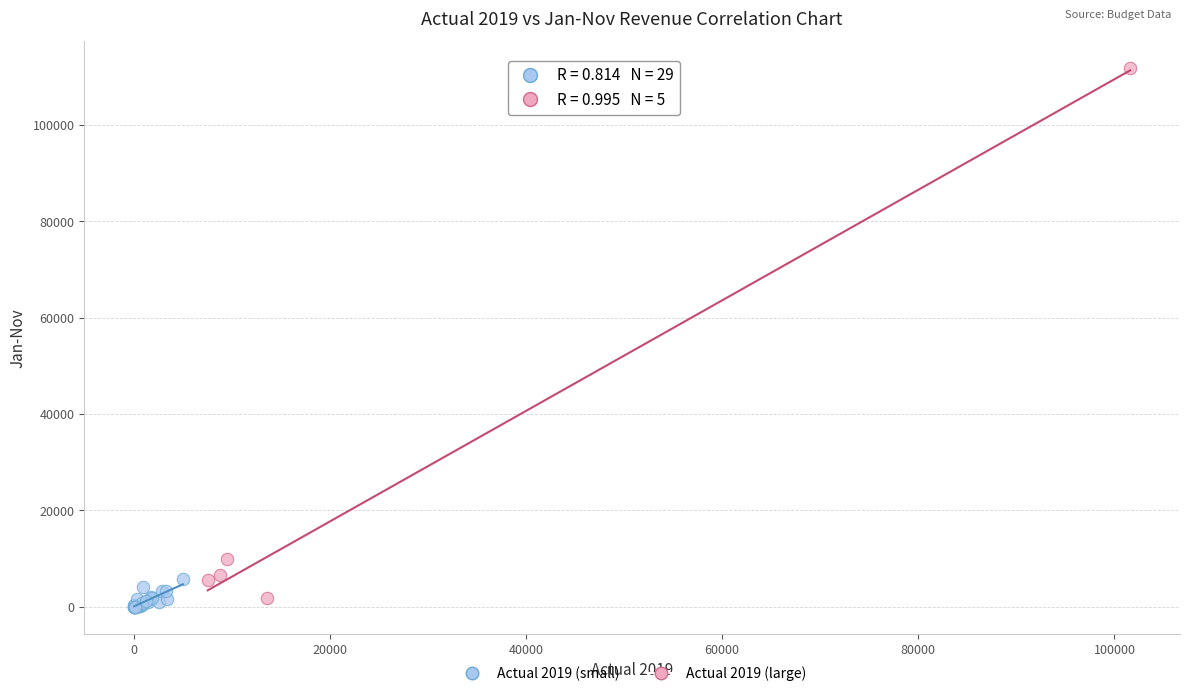

What are all the series names shown in the legend?

Actual 2019 (small), Actual 2019 (large)